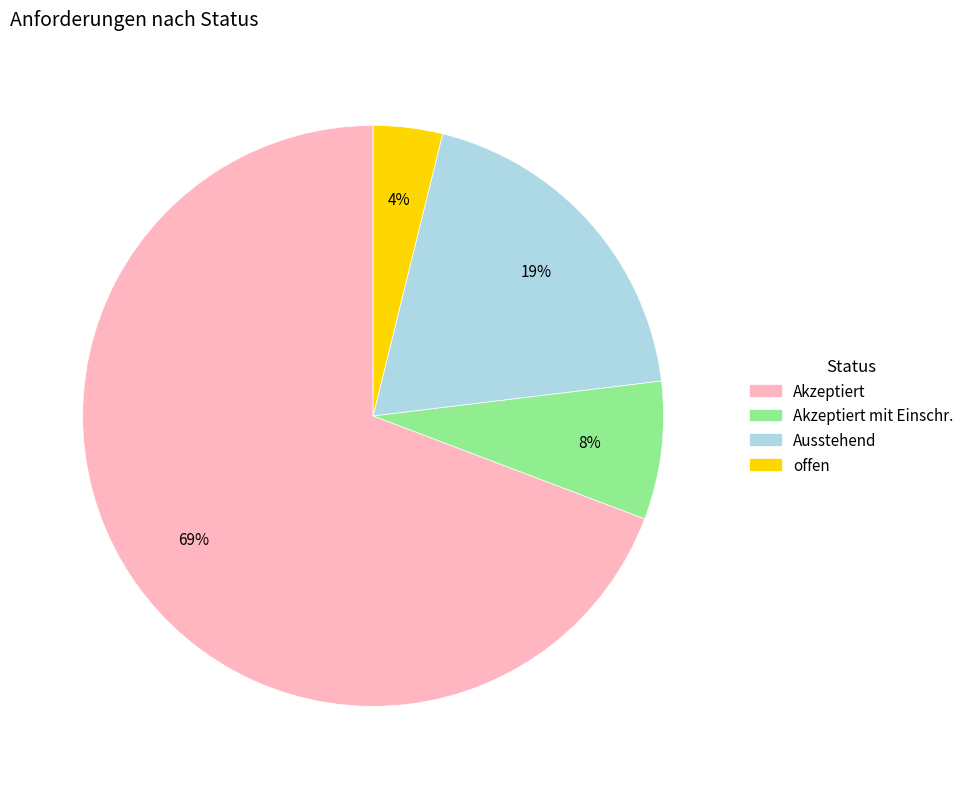

Does any single category account for the majority?

Yes